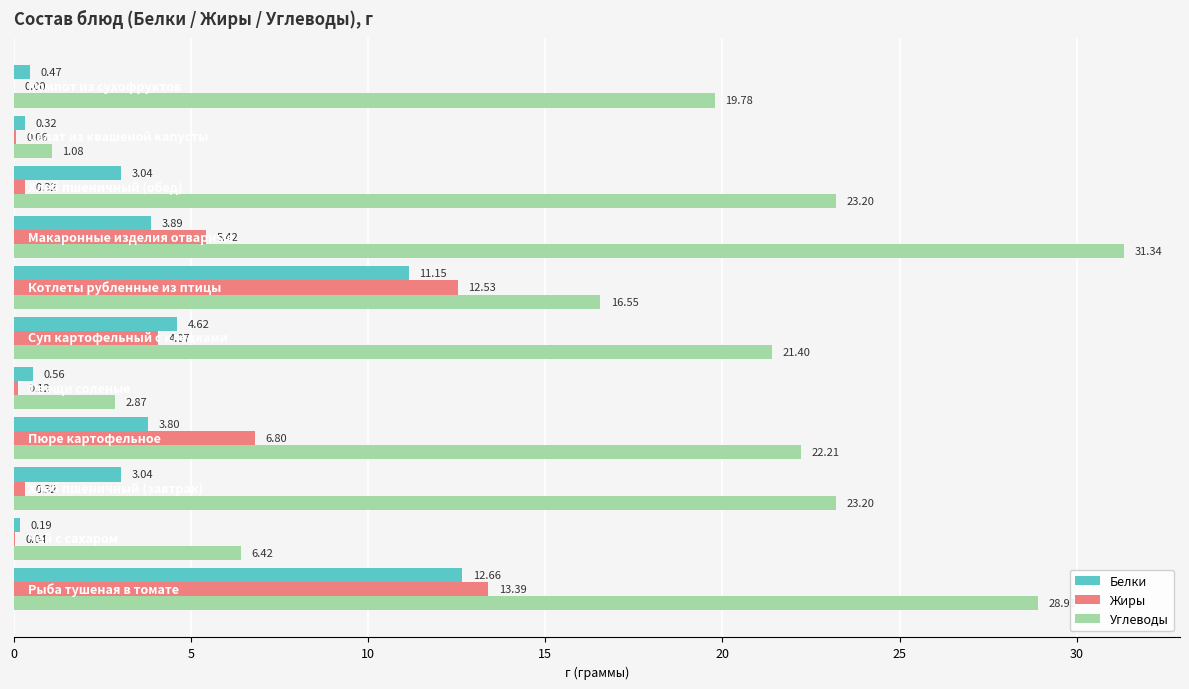

How many distinct data groups are displayed?

3